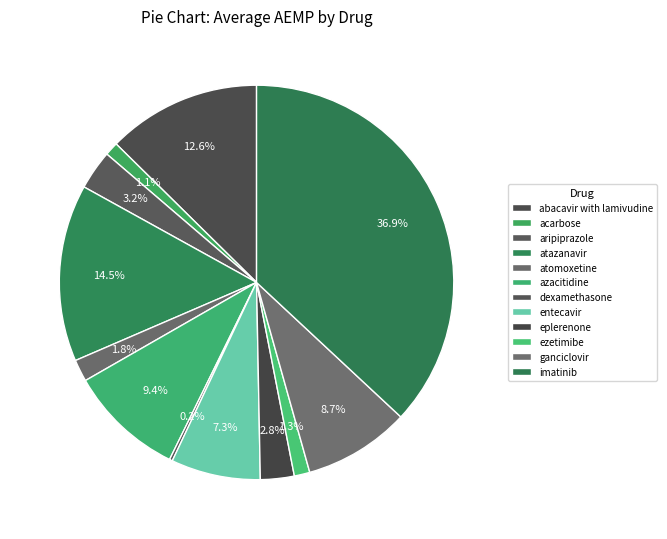

The dexamethasone slice represents 0% of the pie. True or false?

True